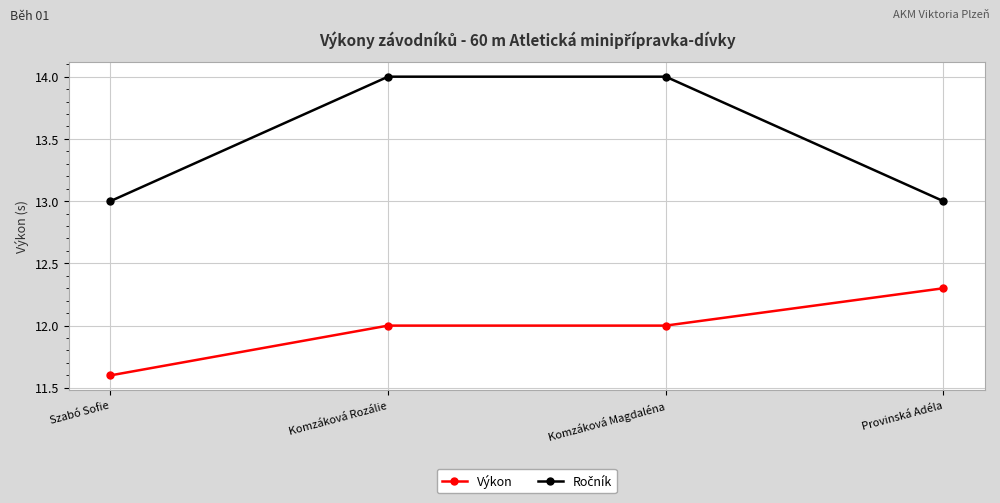

Does the chart have visible grid lines?

Yes